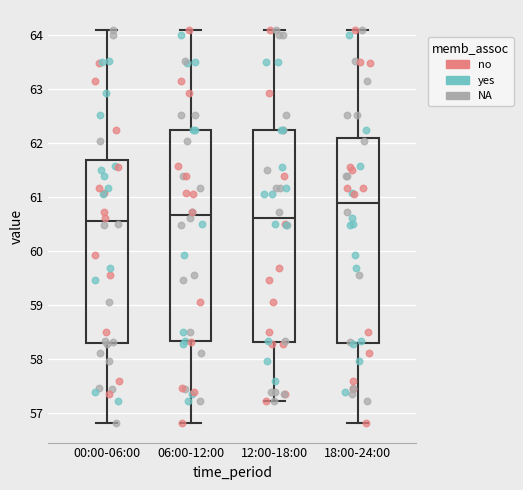

Reading left to right, transcribe this box plot: for each box, give where its median line is, the range the box spans, and where its two whiskers end, as read against the y-axis. The values are not printed on the chart, so give them approximately, as read against the axis.

00:00-06:00: median 60.6, box 58.3 to 61.7, whiskers 56.8 to 64.1
06:00-12:00: median 60.7, box 58.3 to 62.2, whiskers 56.8 to 64.1
12:00-18:00: median 60.6, box 58.3 to 62.2, whiskers 57.2 to 64.1
18:00-24:00: median 60.9, box 58.3 to 62.1, whiskers 56.8 to 64.1